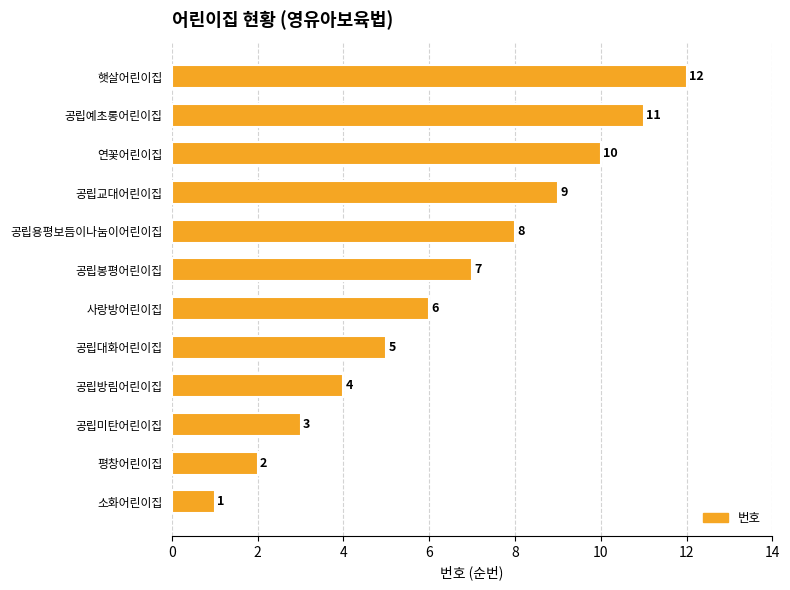

List the labels in order of value, largest first.

햇살어린이집, 공립예초롱어린이집, 연꽃어린이집, 공립교대어린이집, 공립용평보듬이나눔이어린이집, 공립봉평어린이집, 사랑방어린이집, 공립대화어린이집, 공립방림어린이집, 공립미탄어린이집, 평창어린이집, 소화어린이집